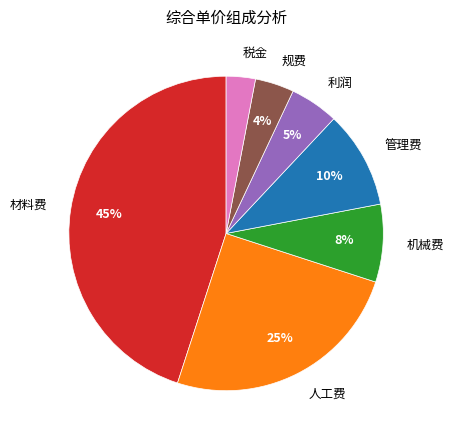

What percentage is the 机械费 slice, to the nearest percent?

8%